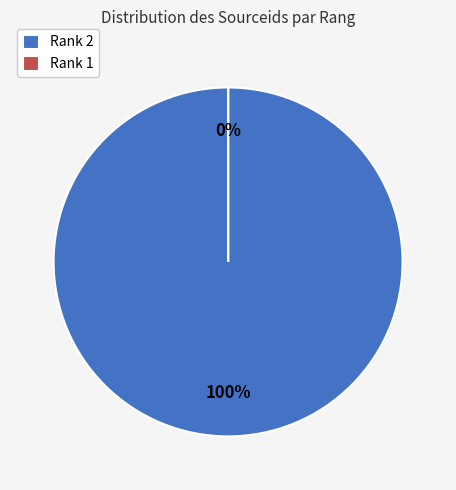

Is it true that 2 is 100% of the pie?

True